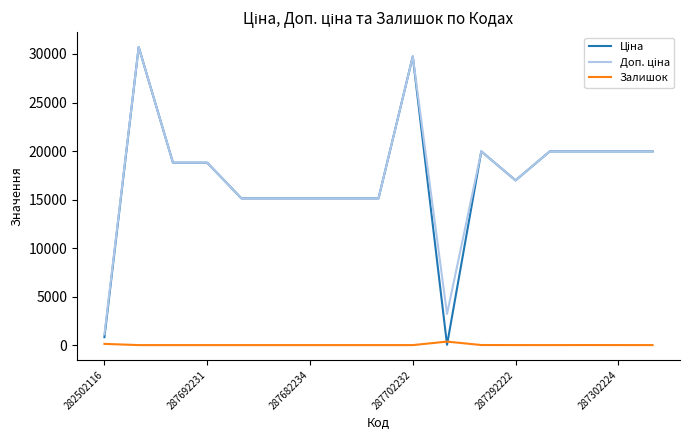

What is the greatest value displayed?

30717.1